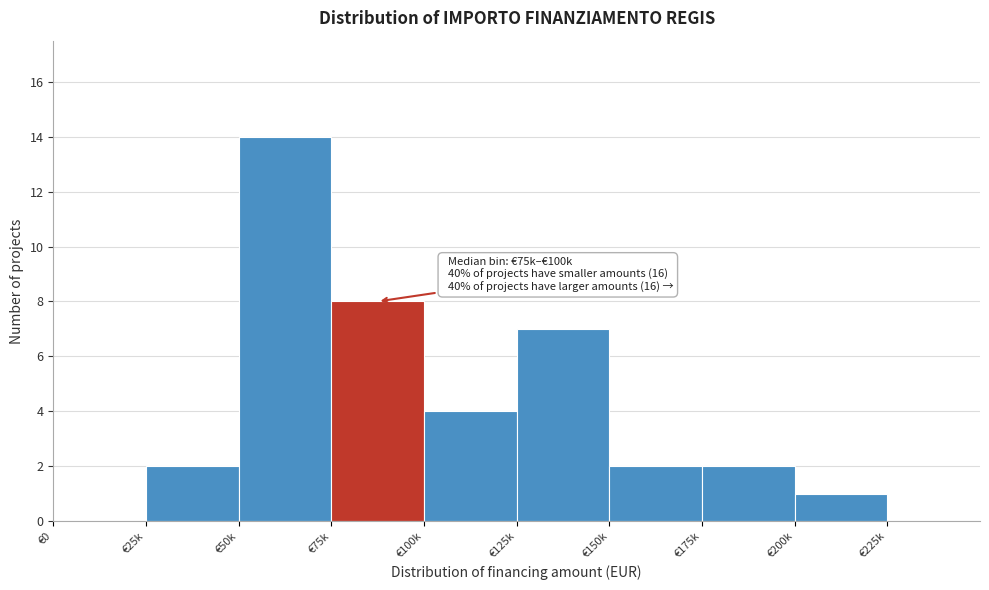

Reading left to right, transcribe all the data shown in this chart.

€0=0	€25k=2	€50k=14	€75k=8	€100k=4	€125k=7	€150k=2	€175k=2	€200k=1	€225k=0